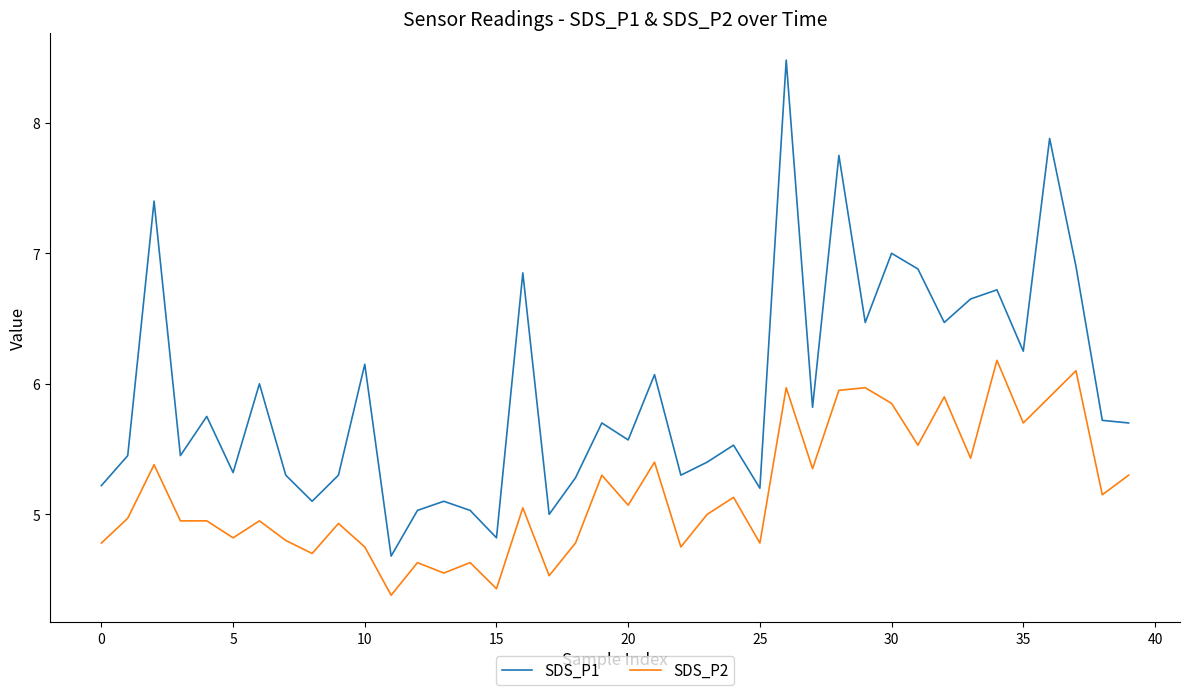

Which series has the largest total across all categories?

SDS_P1